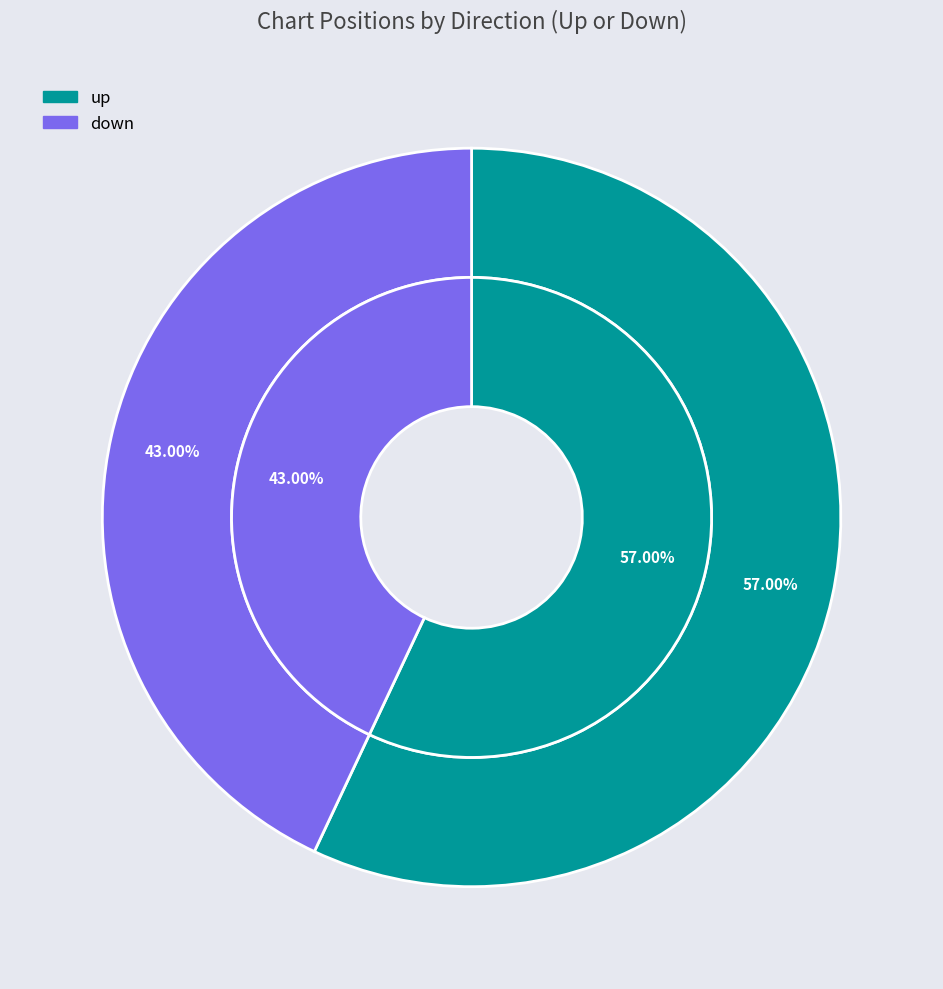

Rank the categories by value from lowest to highest.

down, up